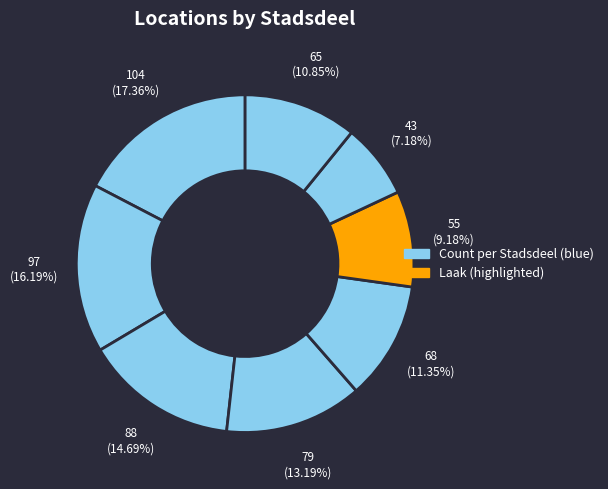

Is there a majority slice in this chart?

No